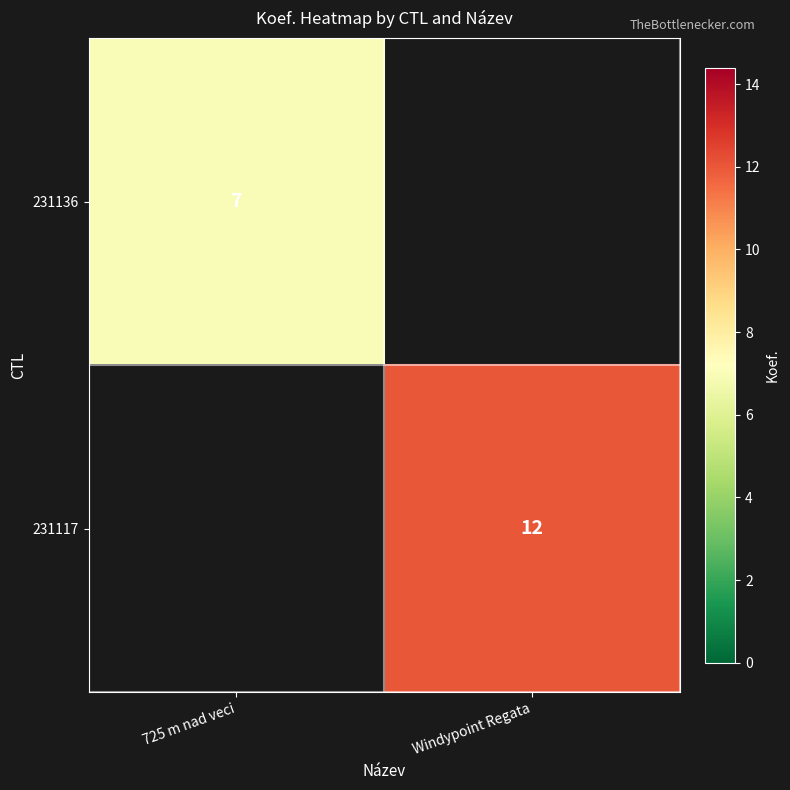

The 231117 series shows 7 at Windypoint Regata. True or false?

False